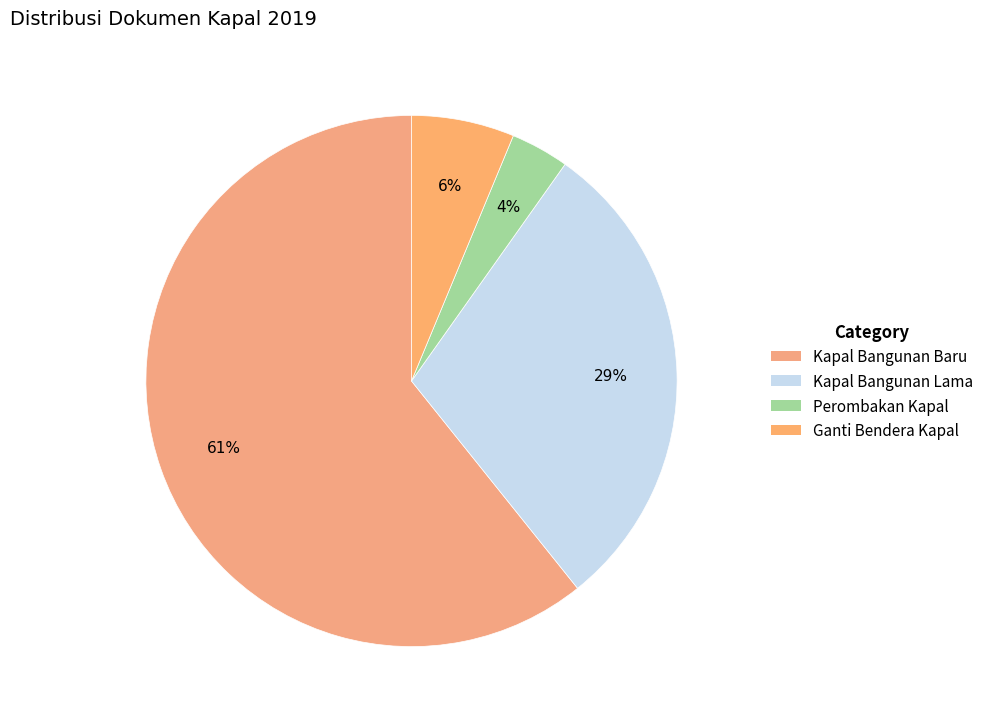

To the nearest percent, what is the average slice percentage?

25%